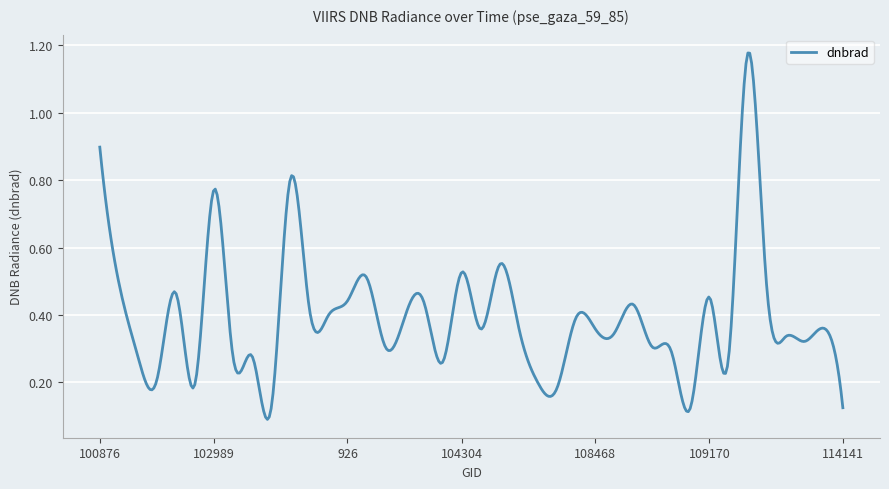

List the labels in order of value, largest first.

109357, 100876, 103474, 102989, 1196, 104304, 103827, 101003, 2168, 647, 109170, 926, 1070, 108645, 103583, 103592, 1880, 104062, 110583, 1700, 108468, 104422, 108481, 109705, 110398, 1961, 103946, 2006, 103227, 102741, 103109, 2114, 104186, 102861, 107945, 665, 1835, 108996, 103465, 114141